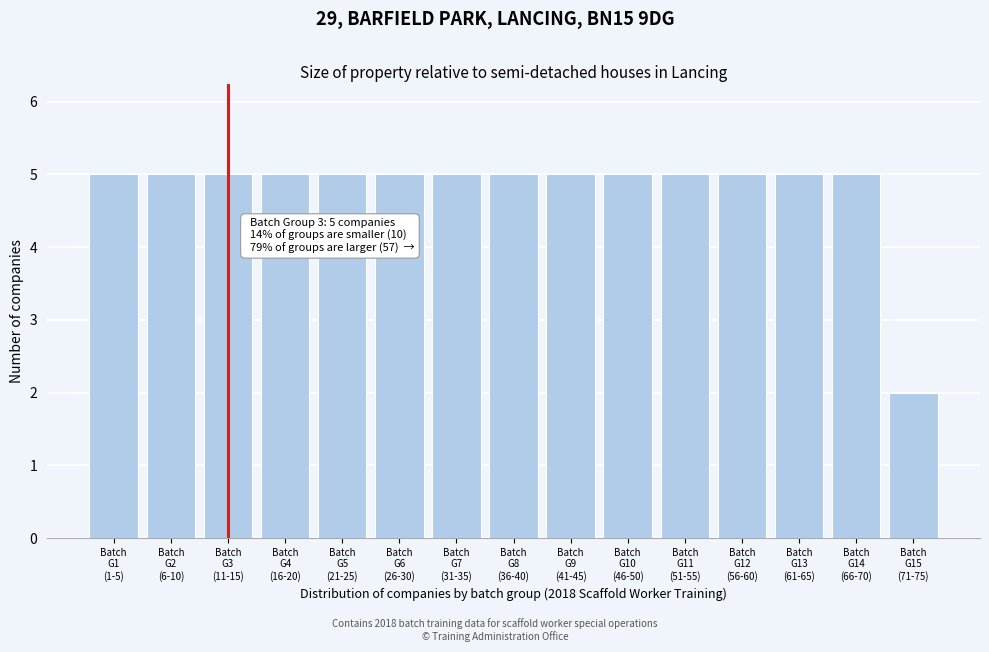

Reading left to right, list all the values displayed in this chart.

5	5	5	5	5	5	5	5	5	5	5	5	5	5	2